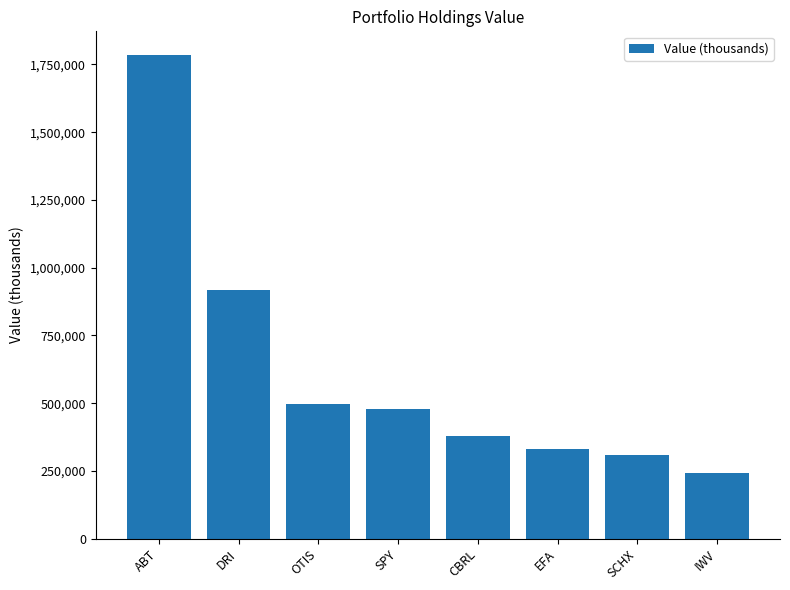

Between CBRL and ABT, which is larger?

ABT